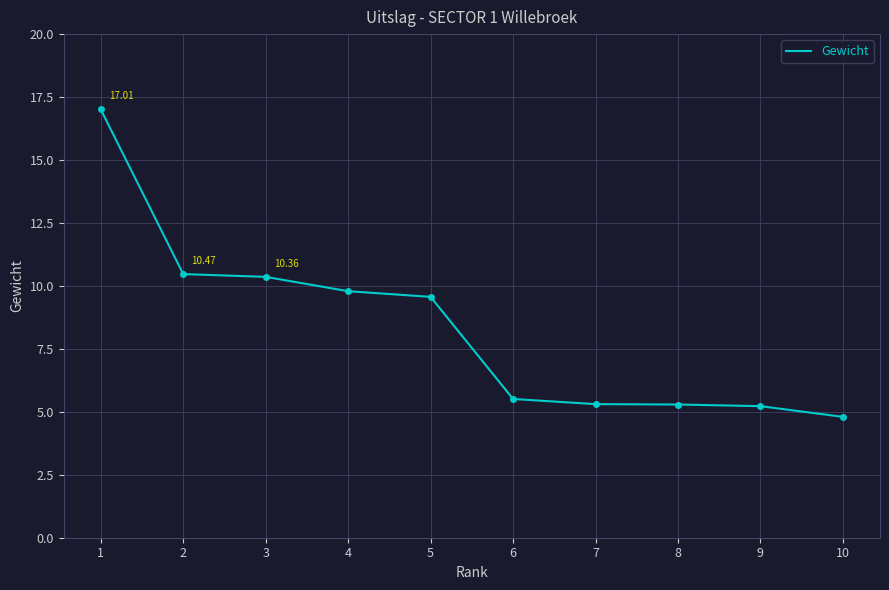

Approximately how many times larger is the value at 2 compared to 3?

1.0